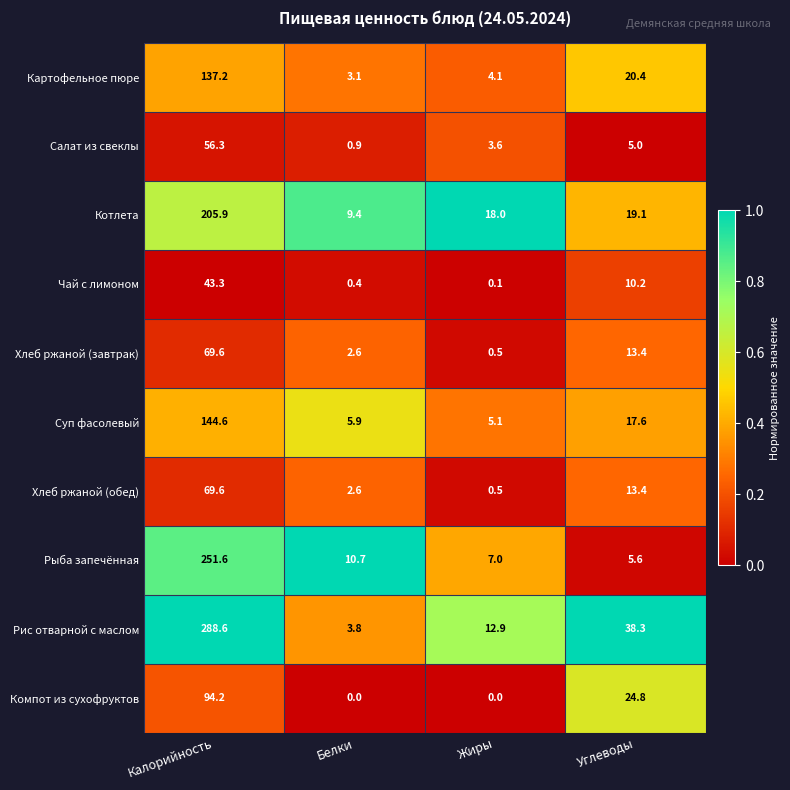

Which series has the widest spread of values?

Рис отварной с маслом